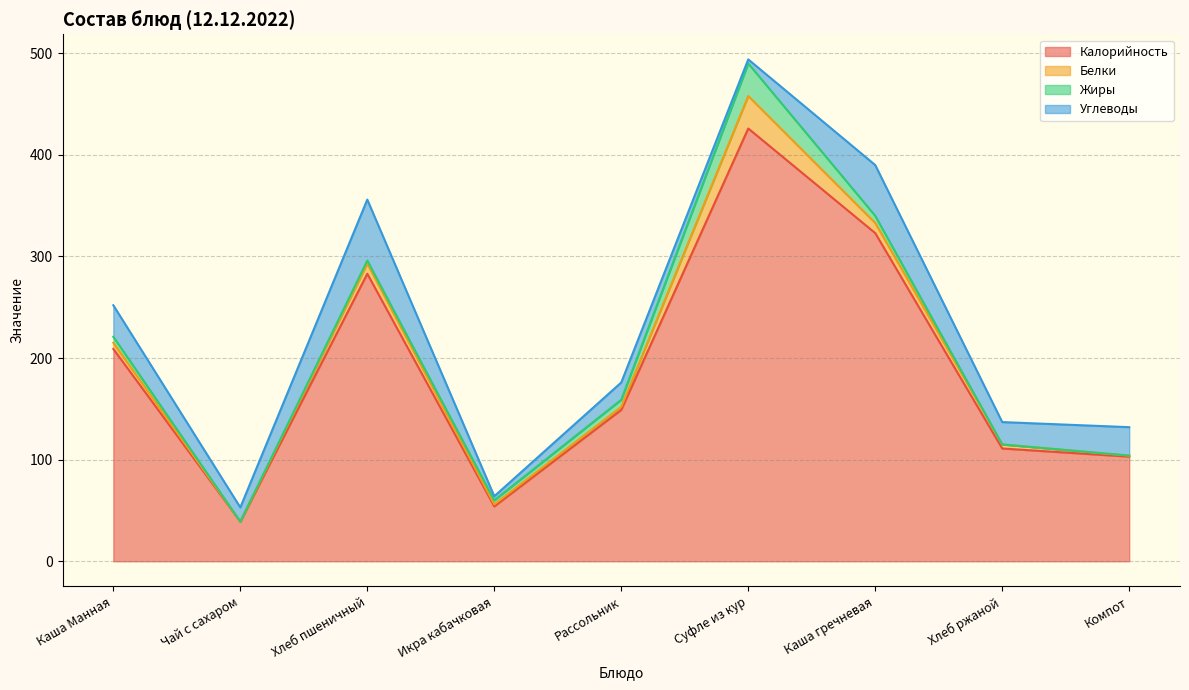

Count the number of categories in the chart.

9